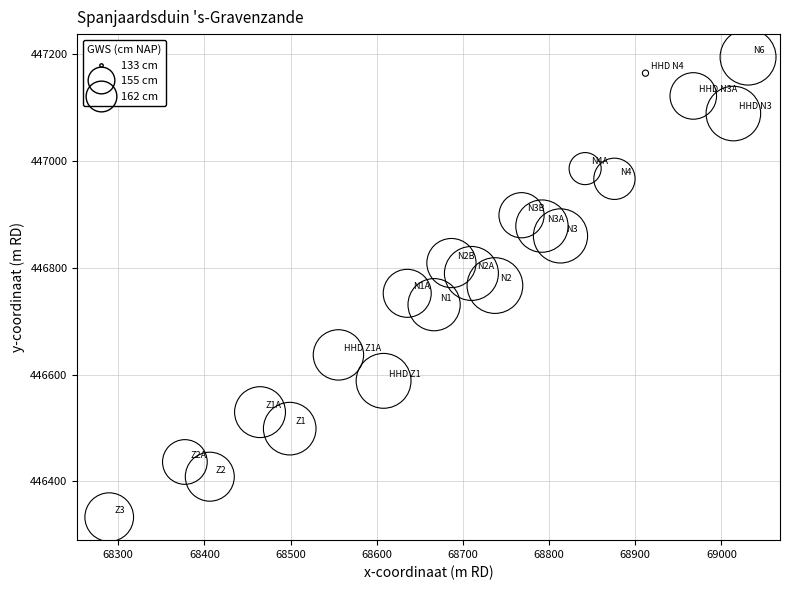

What is the range of X values (max minus min)?

741.2